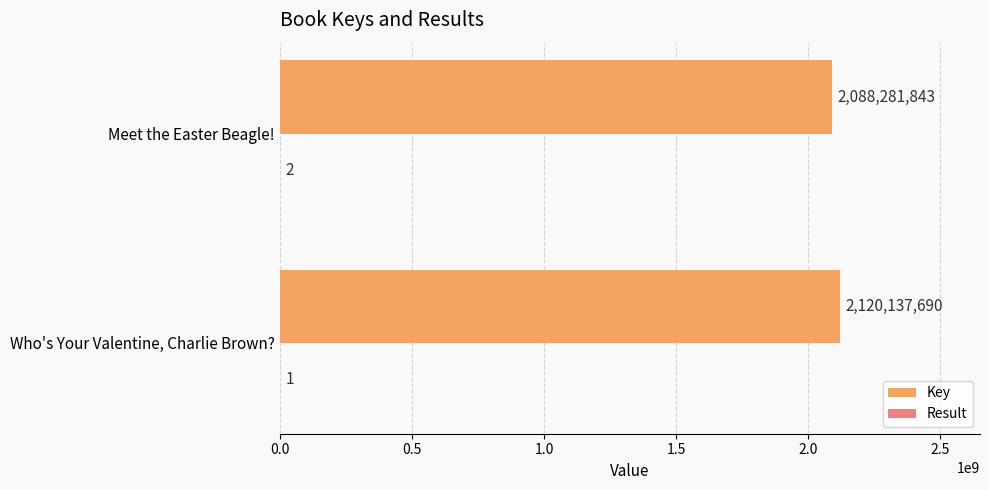

What is the maximum value shown in the chart?

2120137690